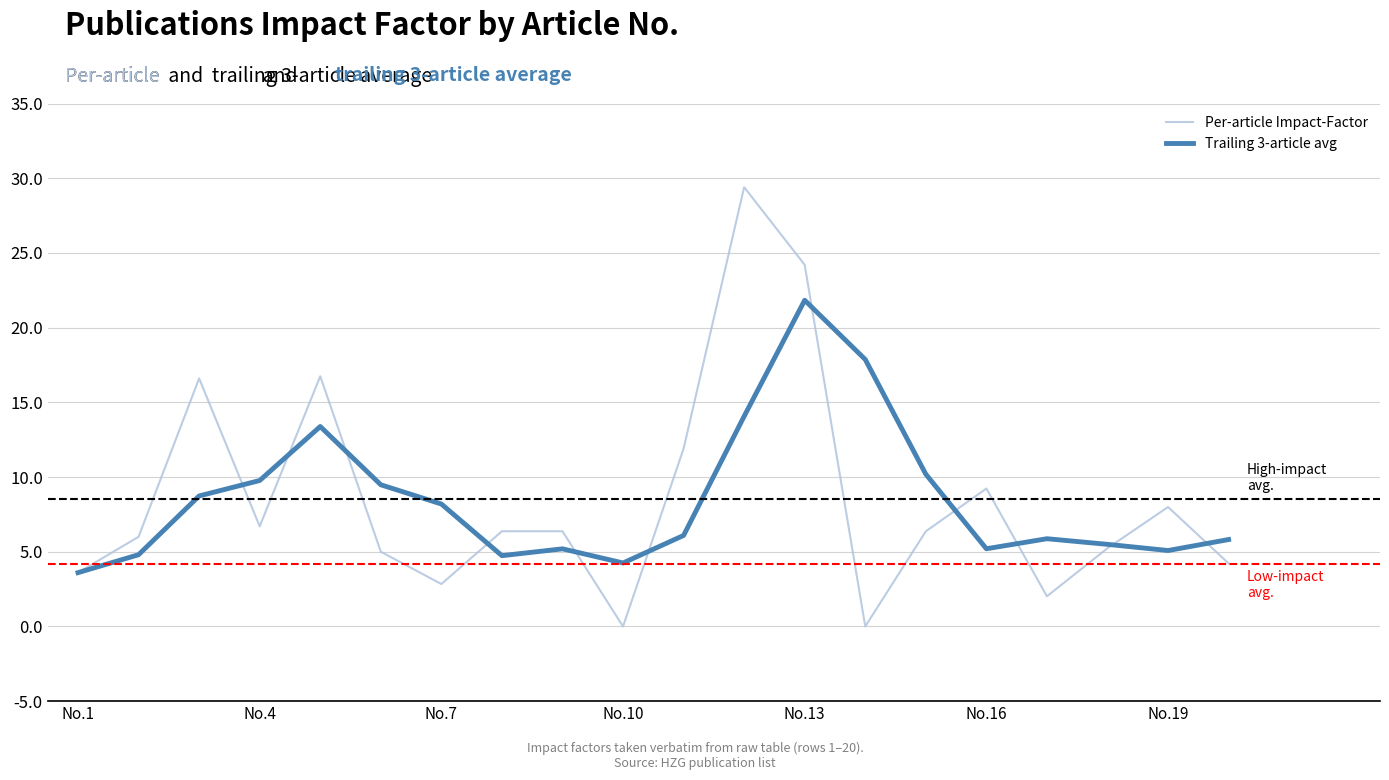

Which series has the largest range (max minus min)?

Per-article Impact-Factor